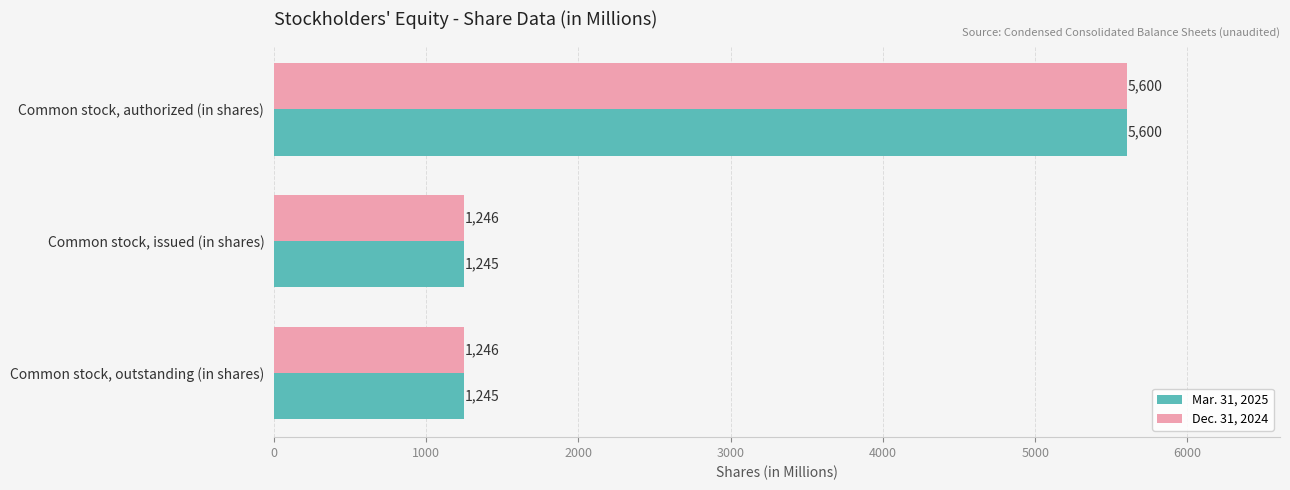

The value of Mar. 31, 2025 at Common stock, authorized (in shares) is 9373. True or false?

False